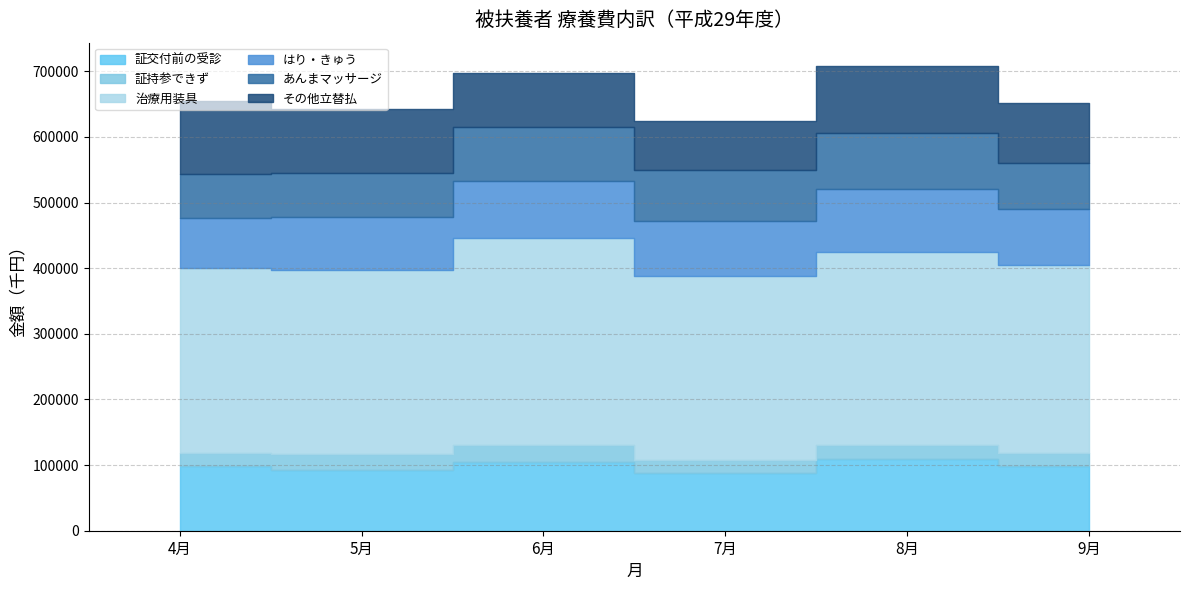

True or false: 治療用装具 has more than 0 interior local peaks.

True